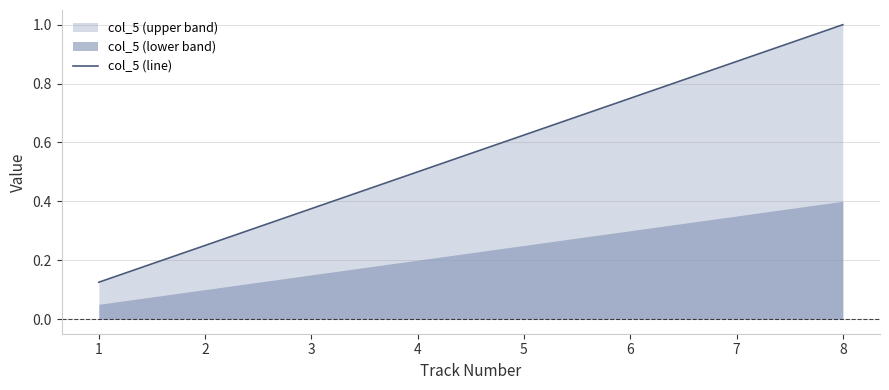

Reading right to left, list all the values displayed in this chart.

8=1.0	7=0.9	6=0.8	5=0.6	4=0.5	3=0.4	2=0.2	1=0.1